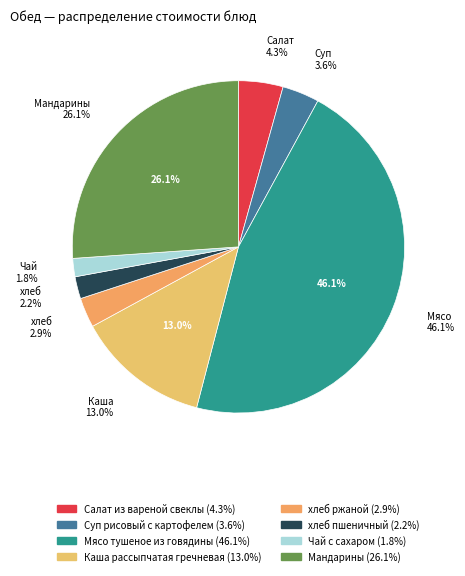

What is the ratio of the value at Салат из вареной свеклы to the value at Чай с сахаром?

2.4